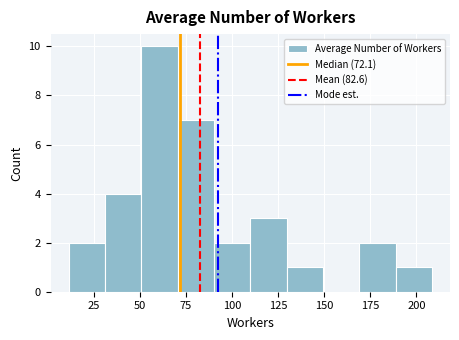

Around what value on the x-axis is the tallest bar? Give the approximate position of its centre, as read against the axis.

60